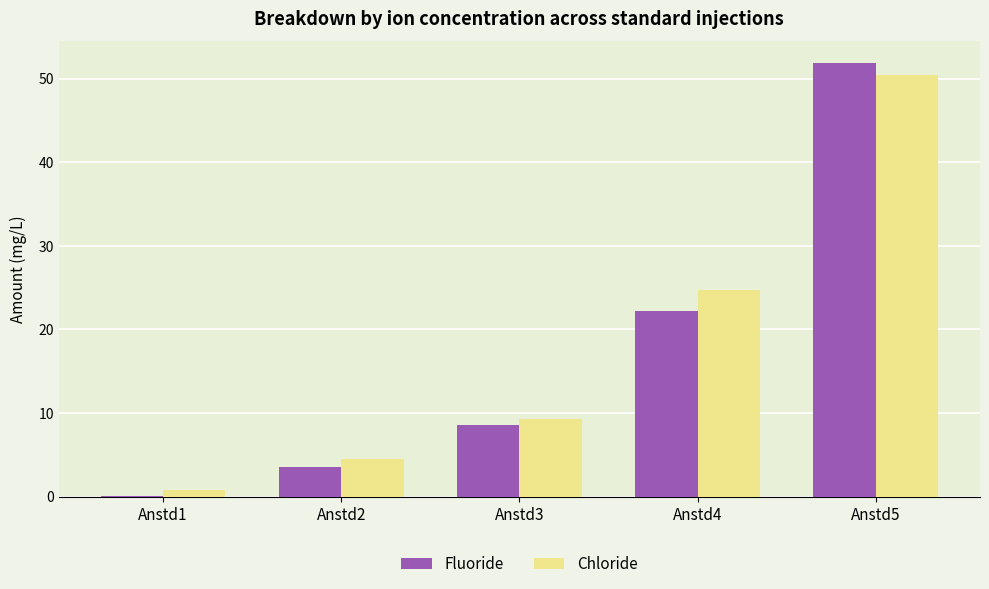

How many distinct data groups are displayed?

2